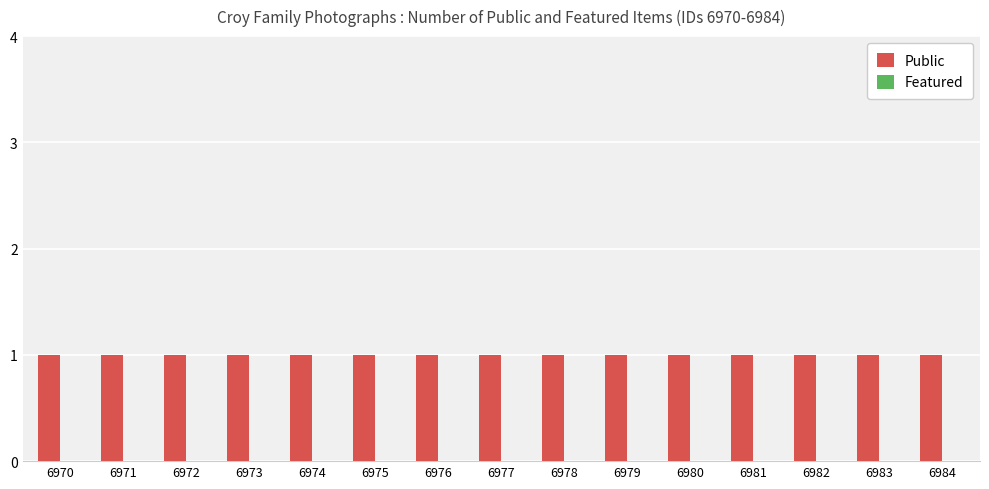

At which category is the sum across all series the highest?

6970